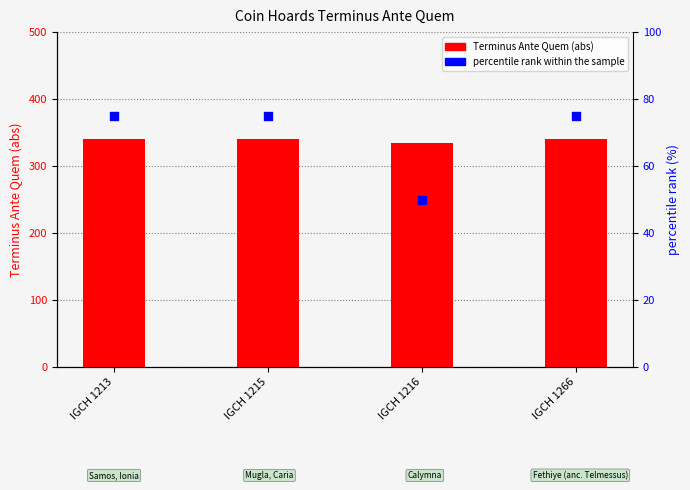

What are all the series names shown in the legend?

Terminus Ante Quem (abs), percentile rank within the sample